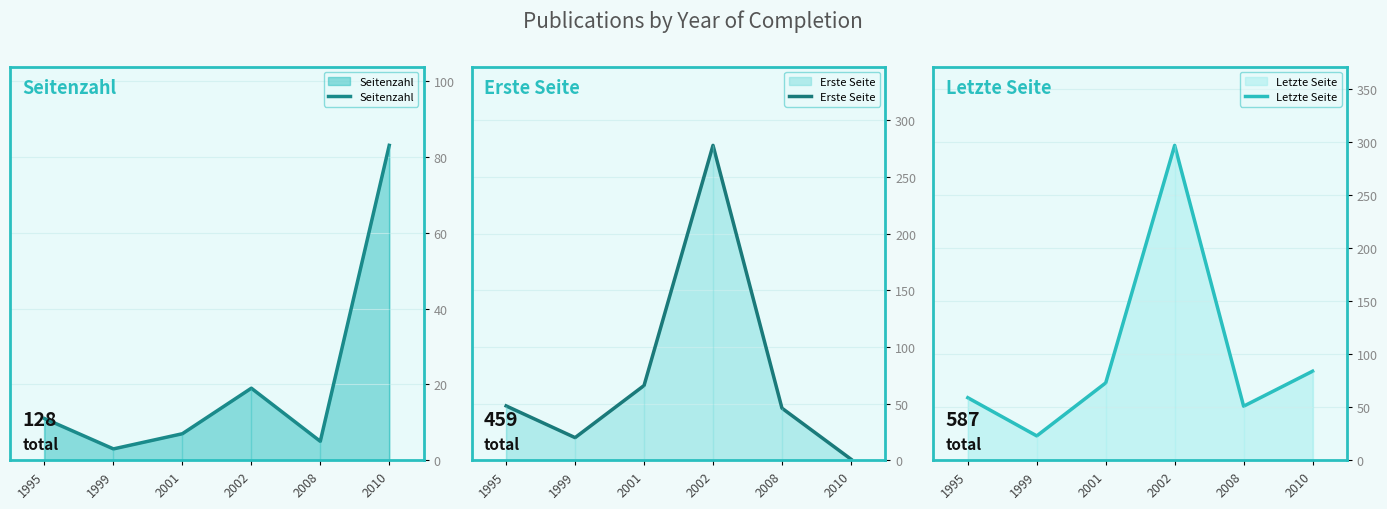

What is the difference between the maximum and minimum values in the Letzte Seite series?

274